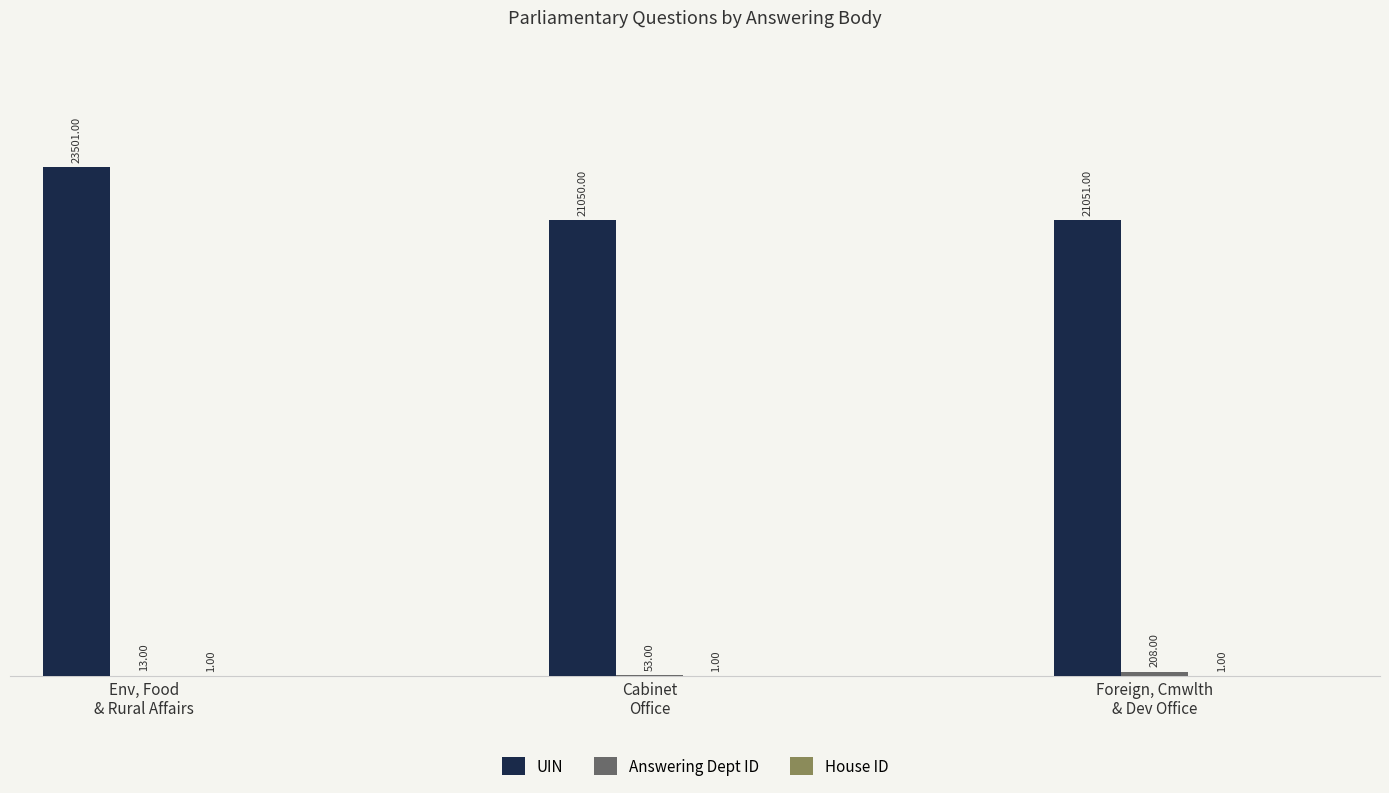

Does the chart contain stacked bars?

No